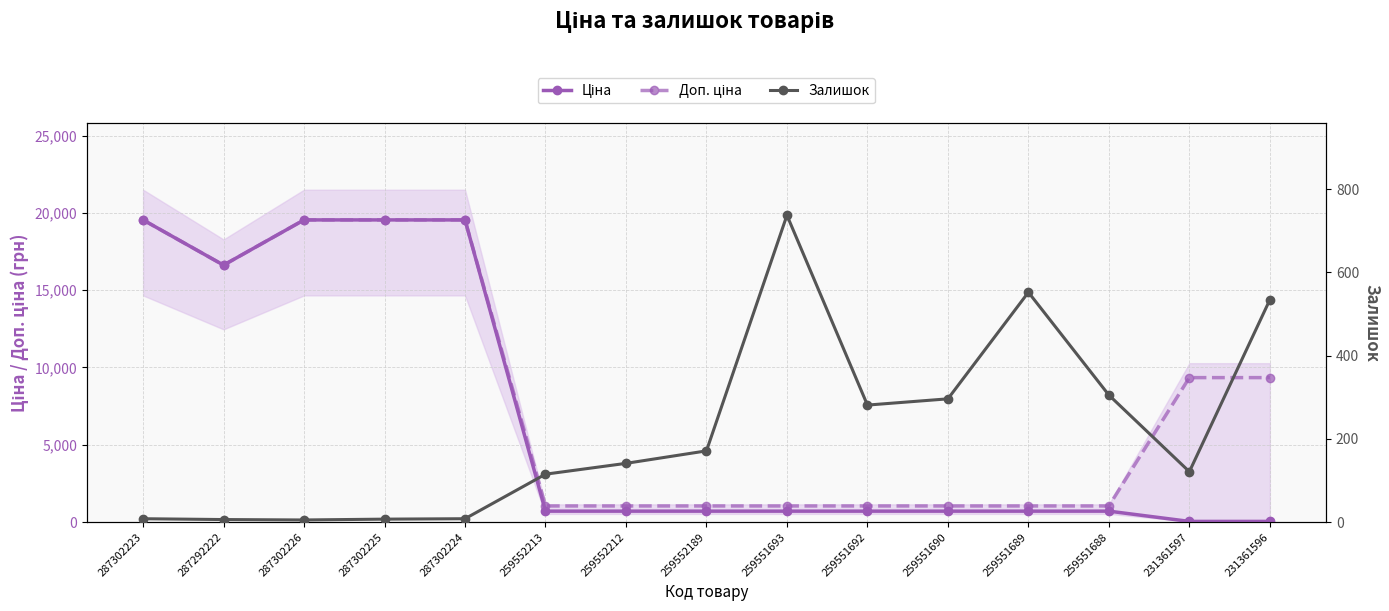

What is the minimum value for Доп. ціна?

1042.0